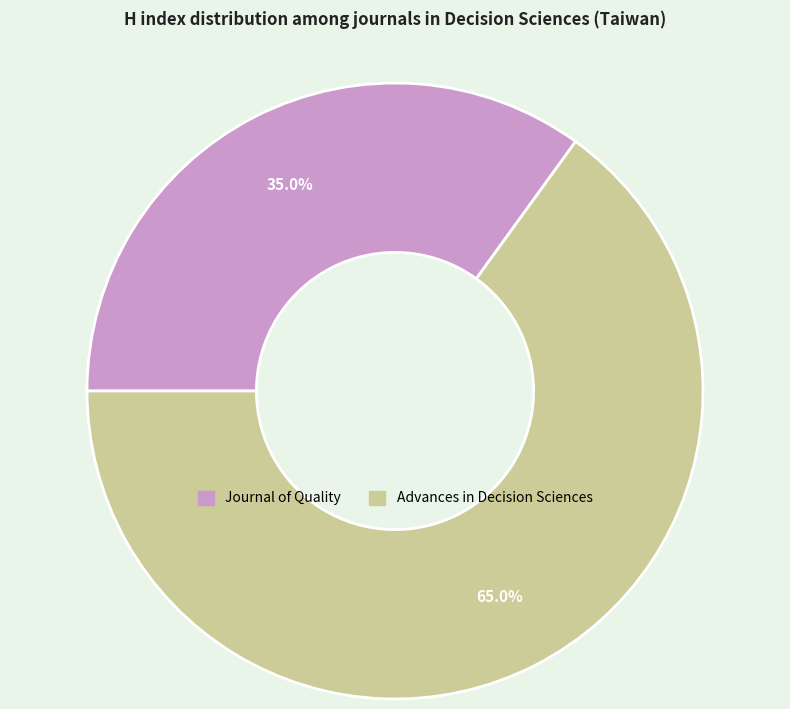

Is the sum of Journal of Quality and Advances in Decision Sciences greater than half?

Yes